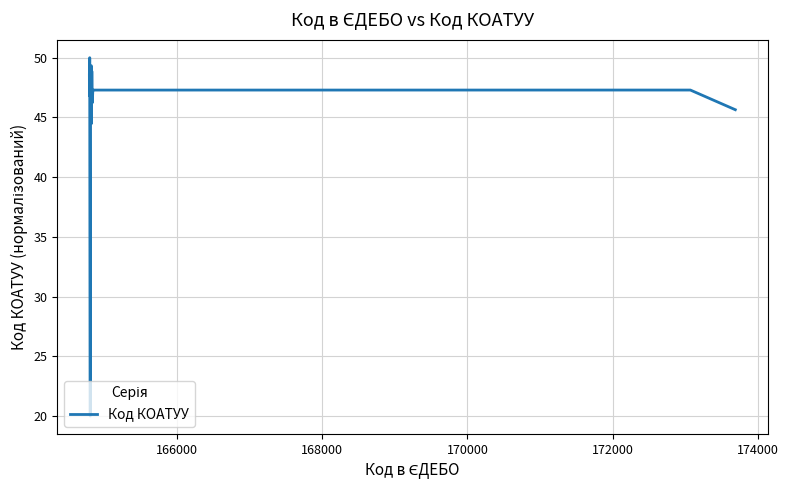

What is the greatest value displayed?

50.0